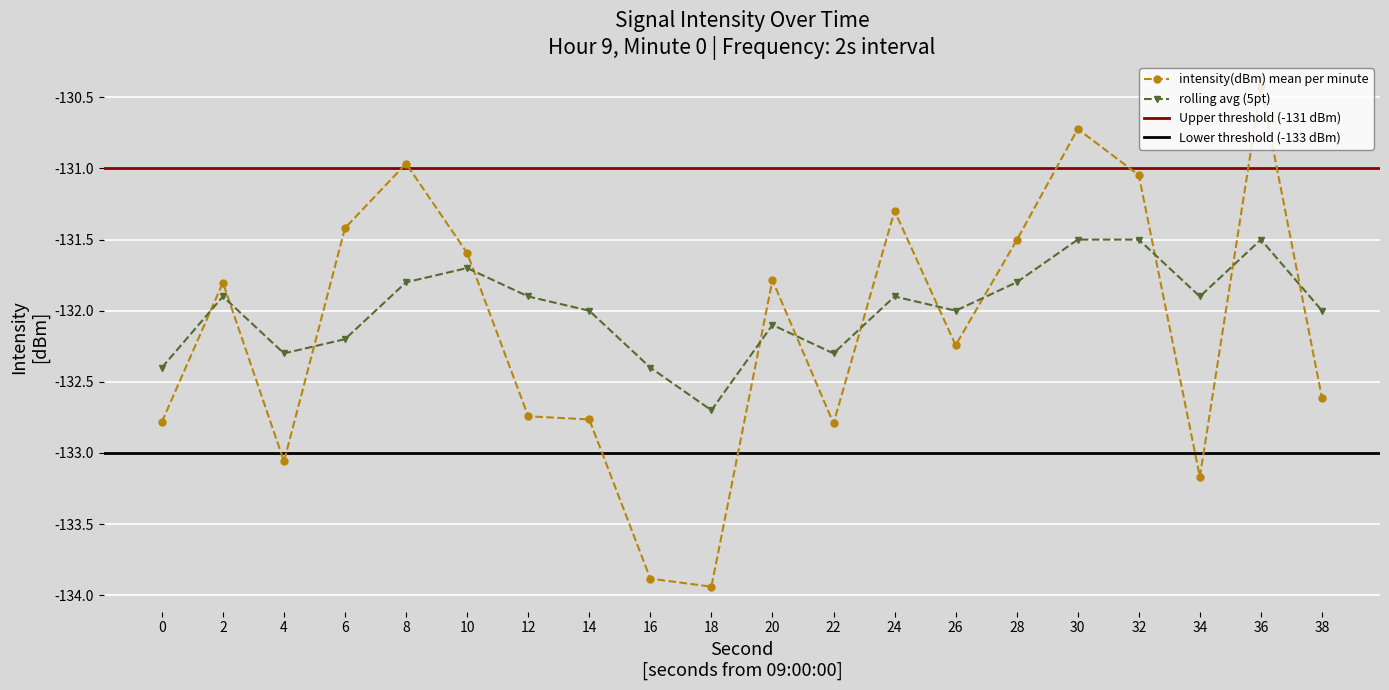

How many categories are shown in the chart?

20